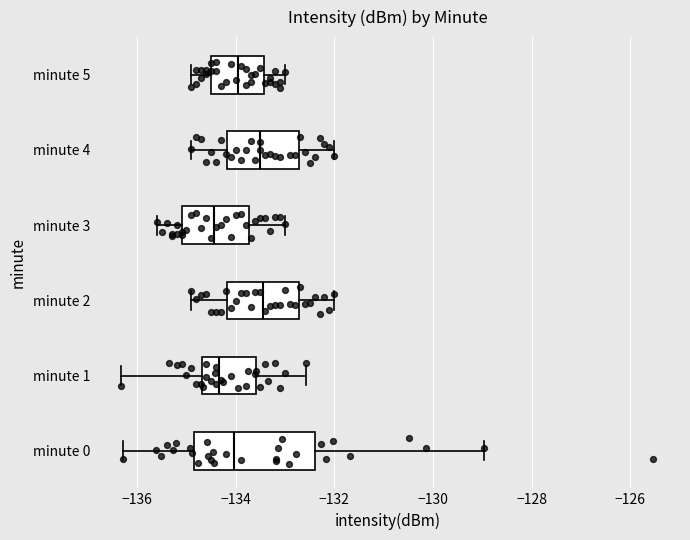

Reading bottom to top, read every box against the x-axis: the position of its median line, the range the box covers, and the ends of its whiskers. The values are not printed on the chart, so give them approximately, as read against the axis.

minute 0: median -134.0, box -134.8 to -132.4, whiskers -136.2 to -129.0
minute 1: median -134.4, box -134.6 to -133.6, whiskers -136.4 to -132.6
minute 2: median -133.4, box -134.2 to -132.8, whiskers -134.8 to -132.0
minute 3: median -134.4, box -135.0 to -133.8, whiskers -135.6 to -133.0
minute 4: median -133.4, box -134.2 to -132.8, whiskers -134.8 to -132.0
minute 5: median -134.0, box -134.4 to -133.4, whiskers -134.8 to -133.0